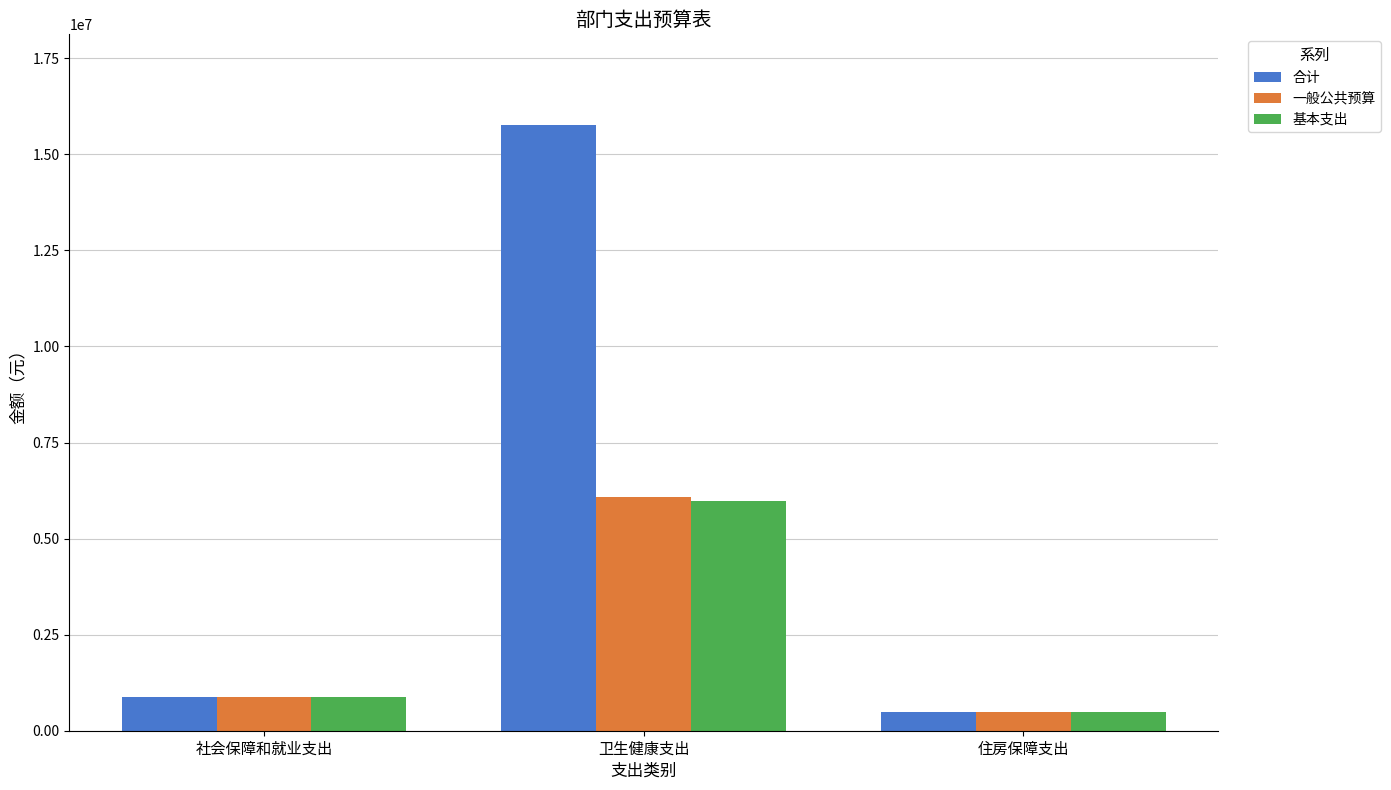

List the labels in order of 一般公共预算 value, smallest first.

住房保障支出, 社会保障和就业支出, 卫生健康支出